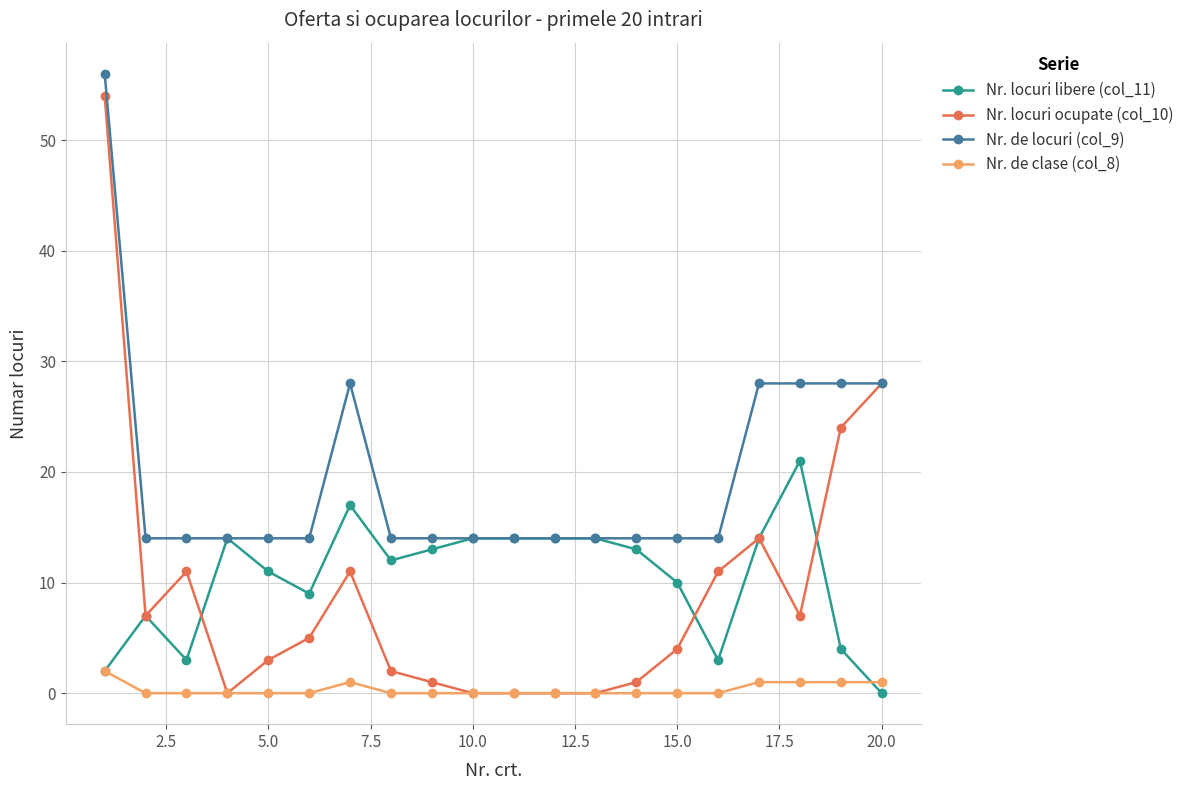

True or false: Nr. de clase (col_8) and Nr. de locuri (col_9) intersect in this chart.

False